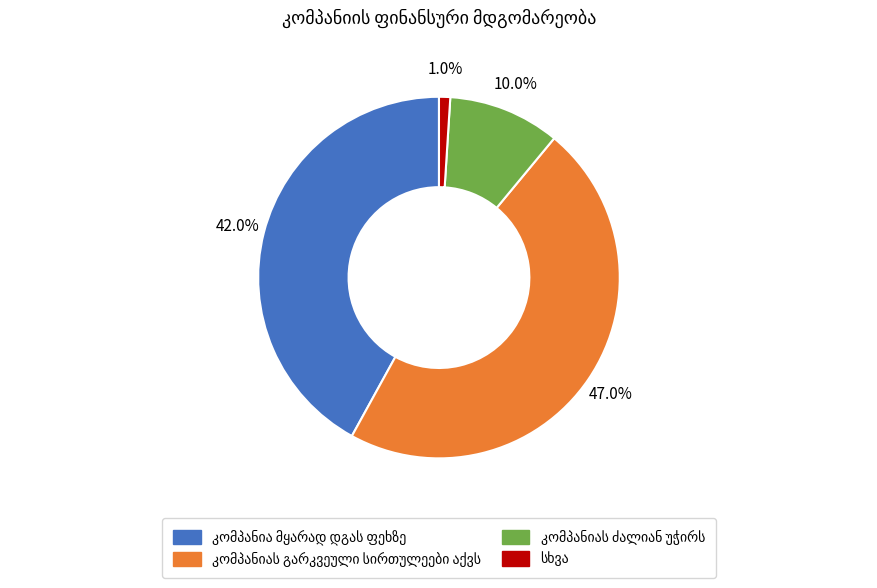

To the nearest percent, what is the average slice percentage?

25%